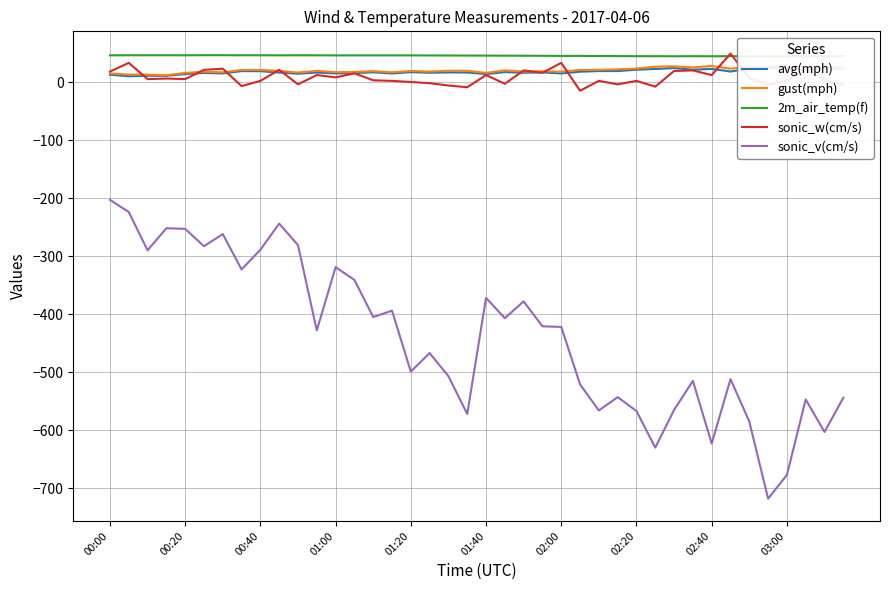

What is the minimum value for sonic_v(cm/s)?

-718